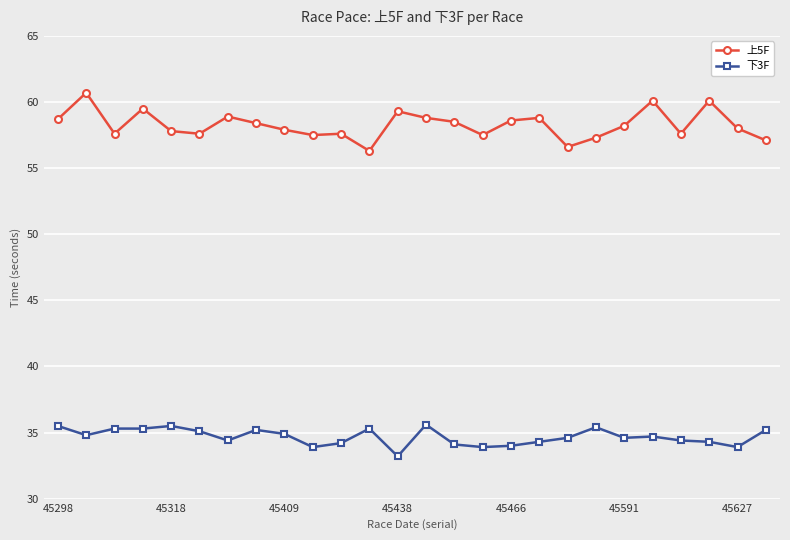

At how many categories does at least one series exceed 42?

26